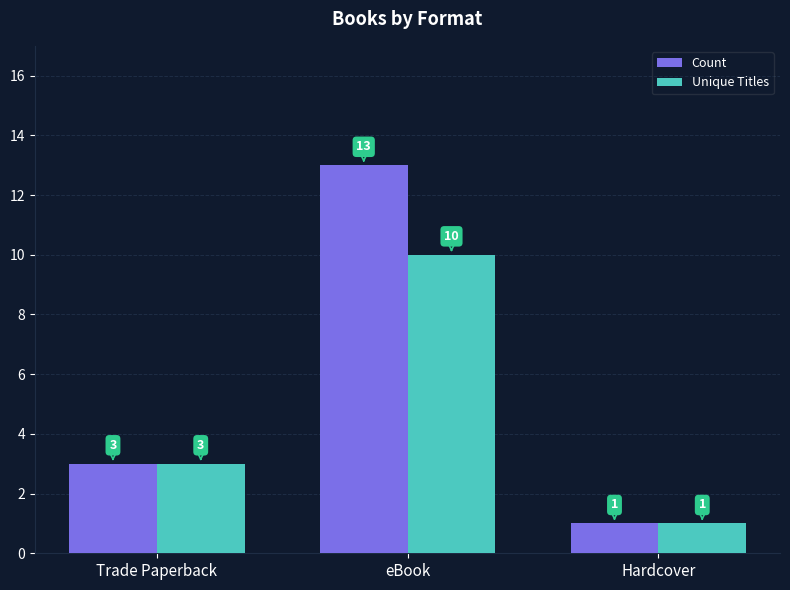

What value does the Count series have at Trade Paperback, to the nearest 5?

5